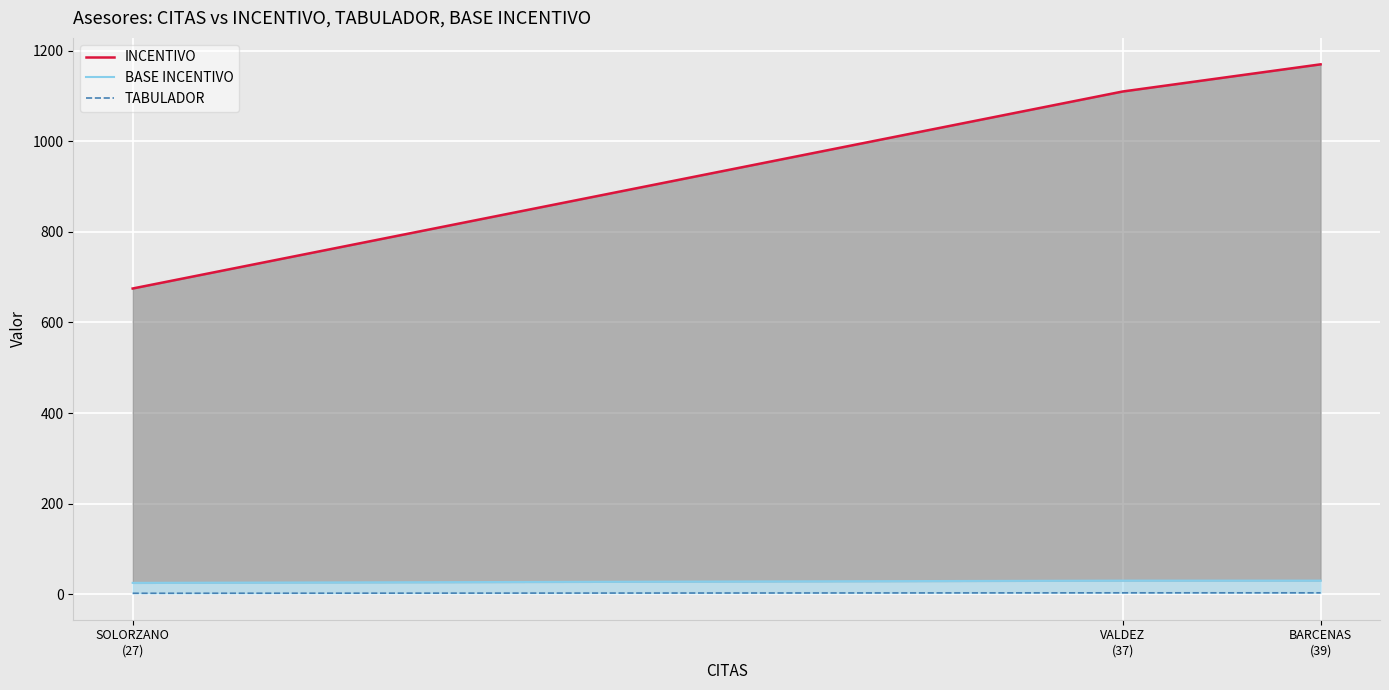

Between VALDEZ
(37) and BARCENAS
(39), which series saw the biggest shift?

INCENTIVO